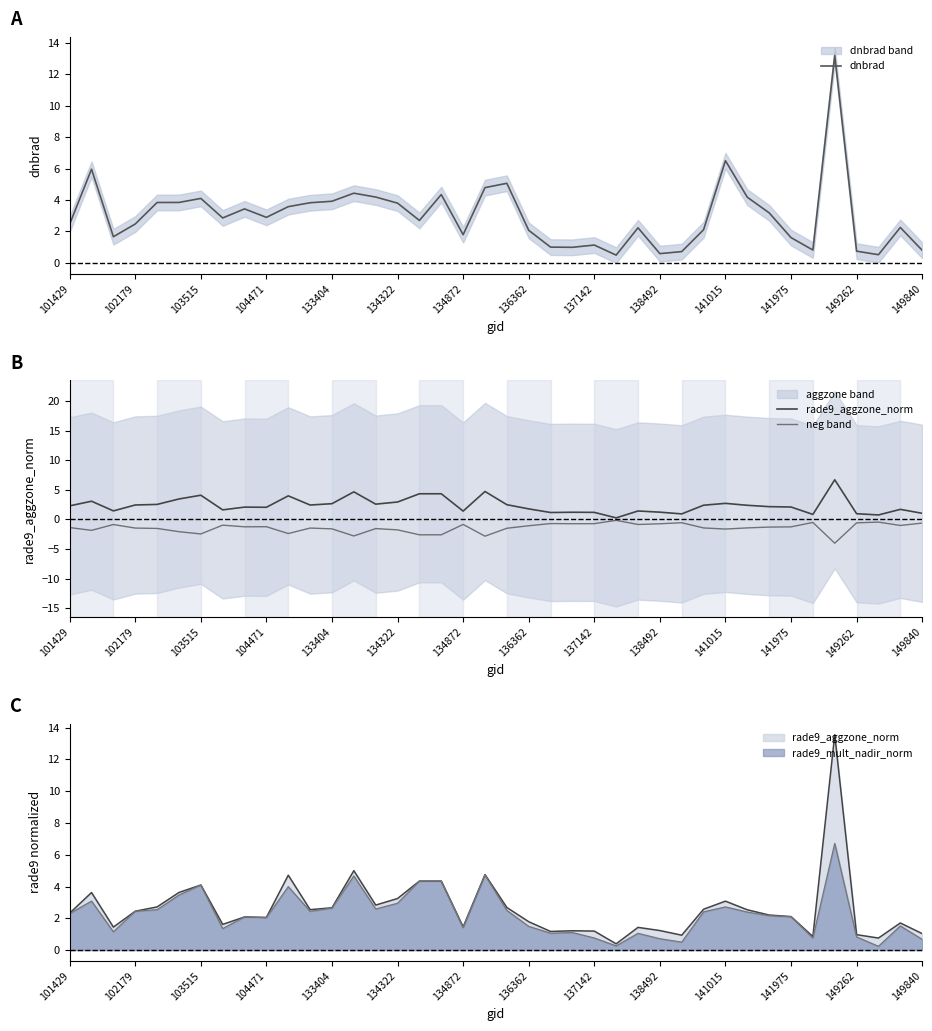

What is the maximum value for dnbrad?

13.2